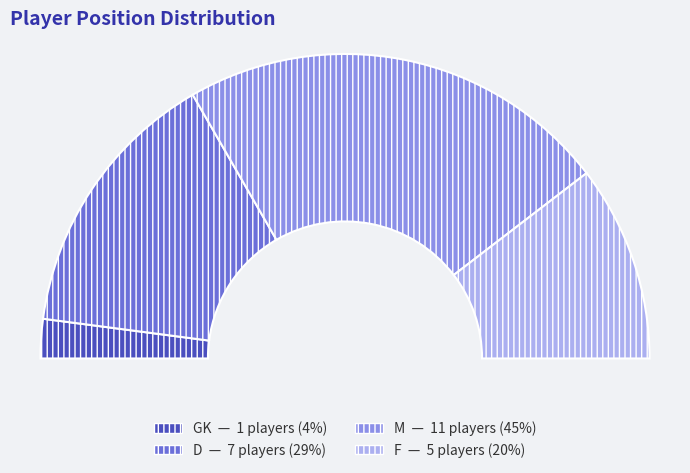

To the nearest percent, what portion does GK represent?

4%